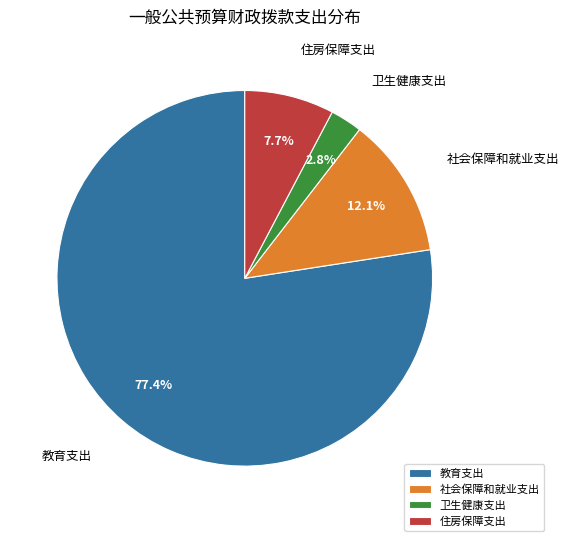

What percentage is the 卫生健康支出 slice, to the nearest percent?

3%